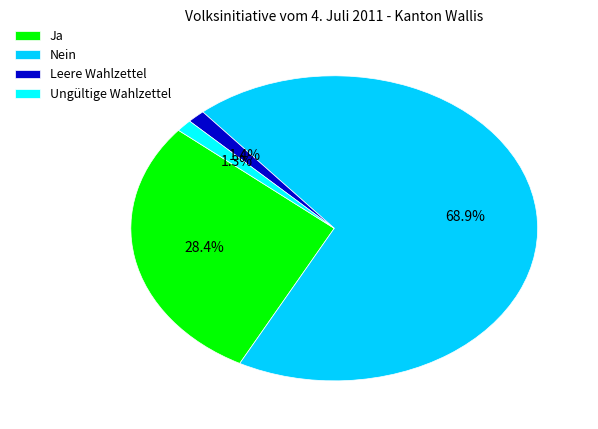

True or false: Ungültige Wahlzettel accounts for 11% of the total.

False